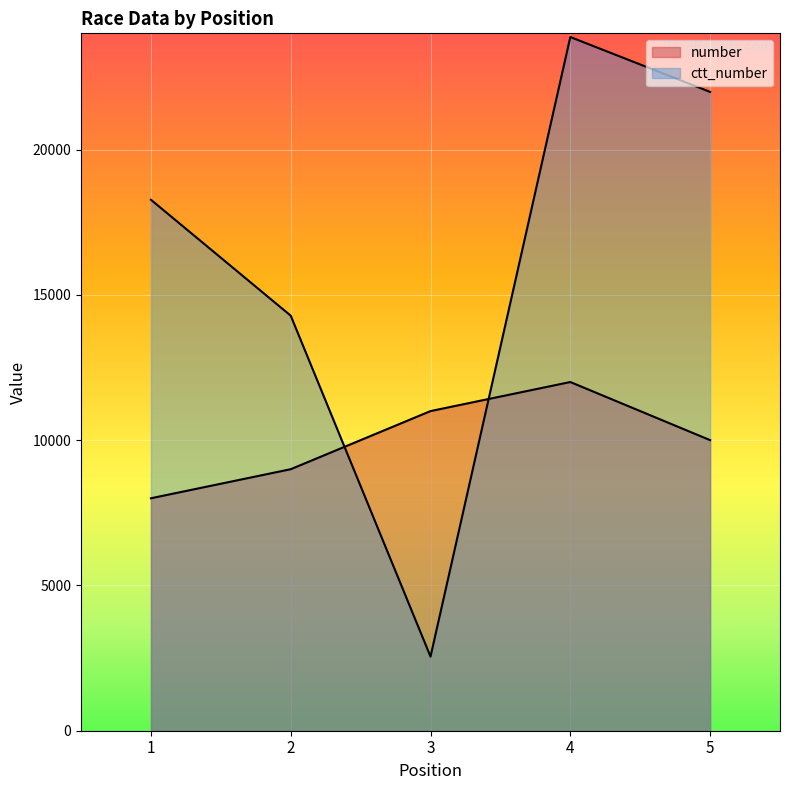

Which category has the lowest value across all series?

3